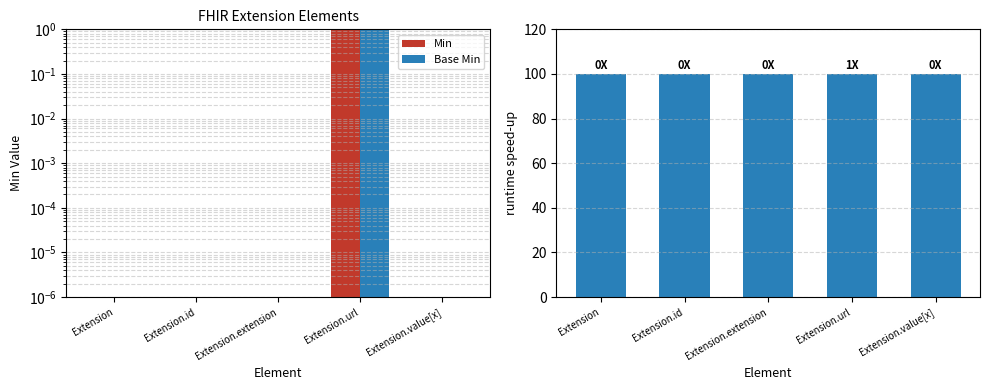

Rank the series by their average value, from lowest to highest.

Min, Base Min